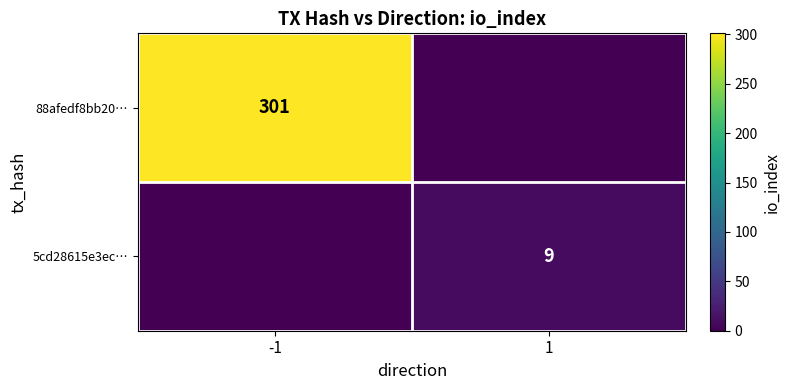

The value of 5cd28615e3ec… at 1 is 3. True or false?

False